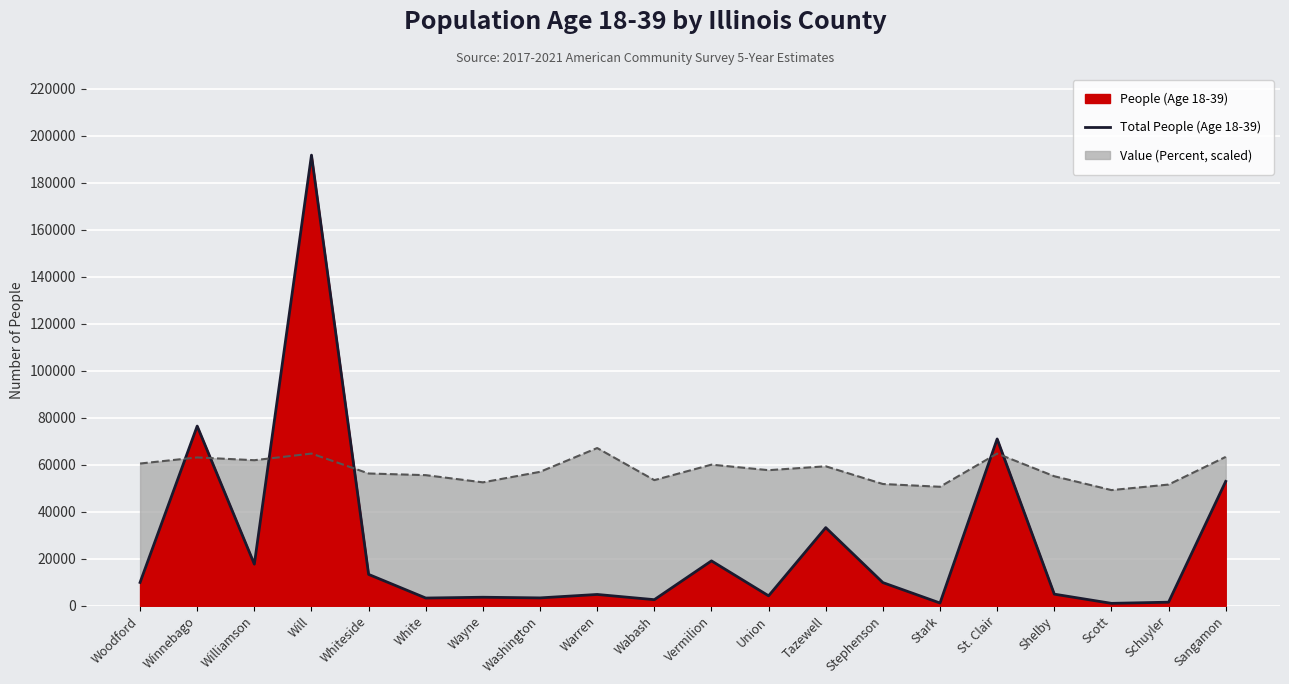

At which category does the chart reach its minimum across all series?

Scott